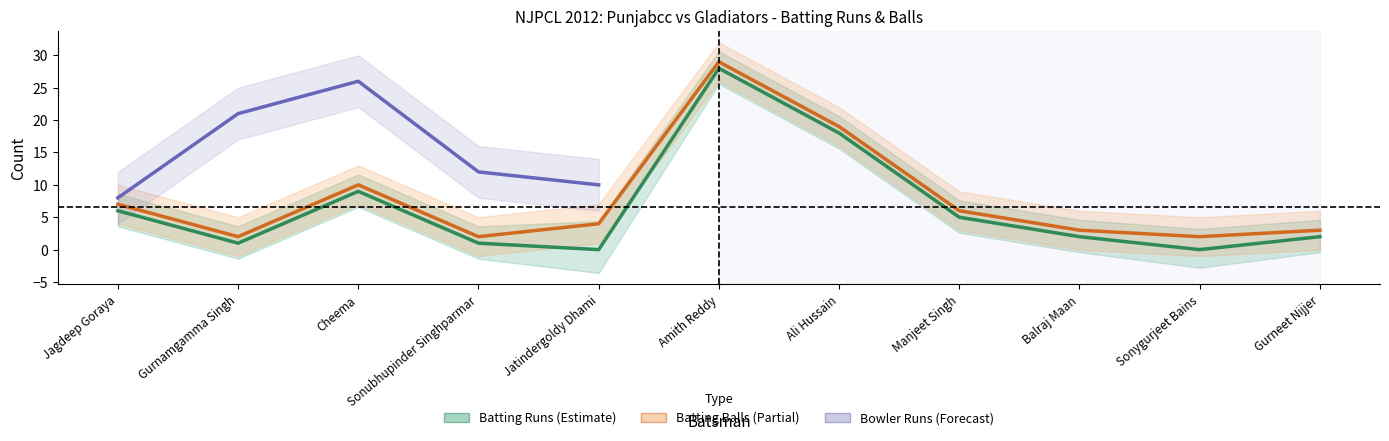

Is the value of Punjabcc Batting Balls at Jatindergoldy Dhami greater than the value of Punjabcc Batting Runs at Amith Reddy?

No